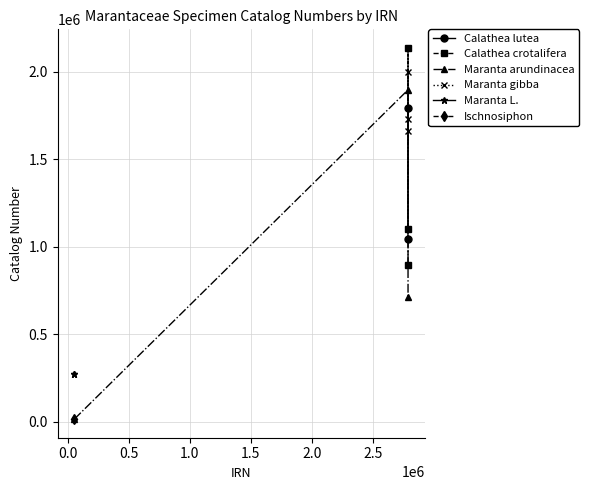

What is the value of the Calathea crotalifera point at the 3rd from the left?

897657